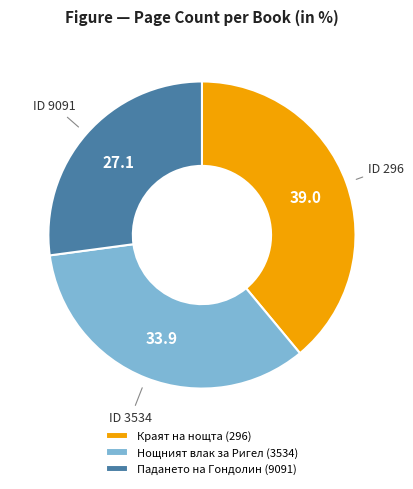

Which slice is the smallest?

Падането на Гондолин (9091)